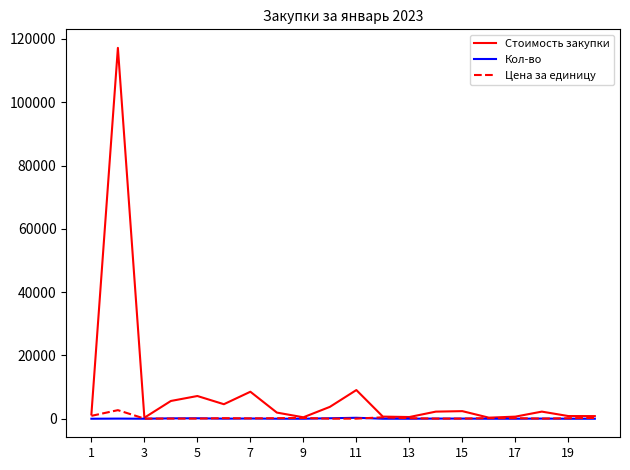

Which series has the largest total across all categories?

Стоимость закупки